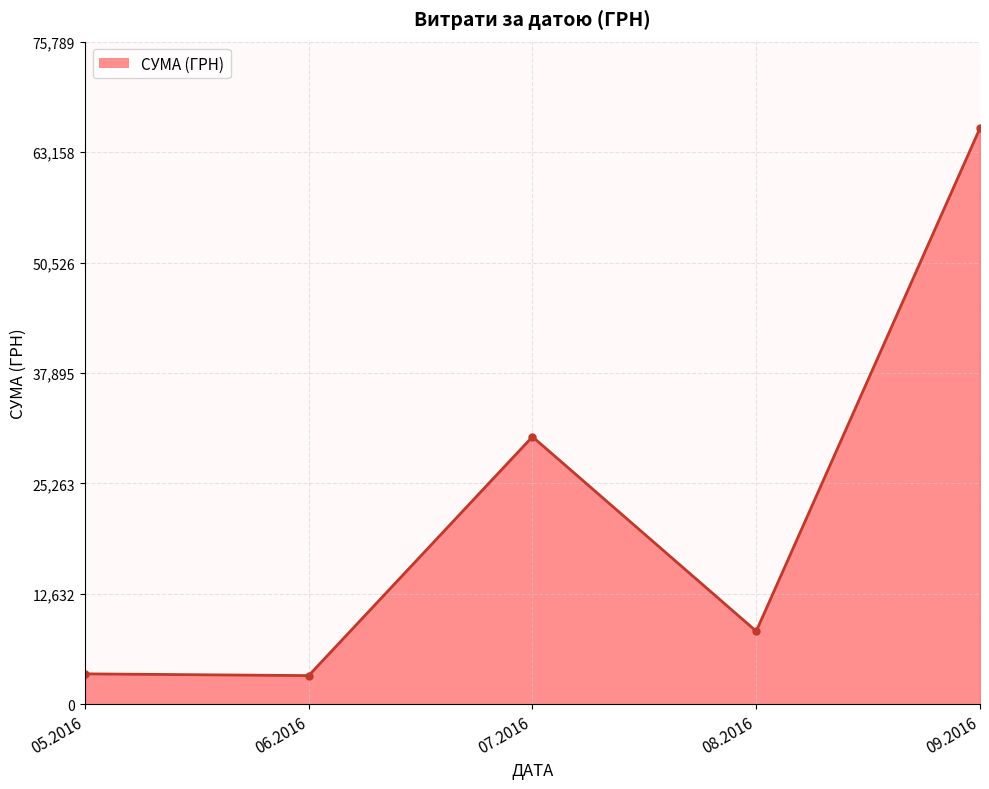

How many data points are less than 8369?

2